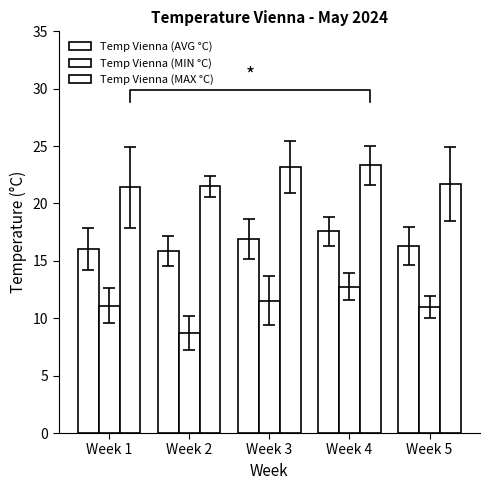

Rank the categories by Temp Vienna (MIN °C) value from lowest to highest.

Week 2, Week 5, Week 1, Week 3, Week 4